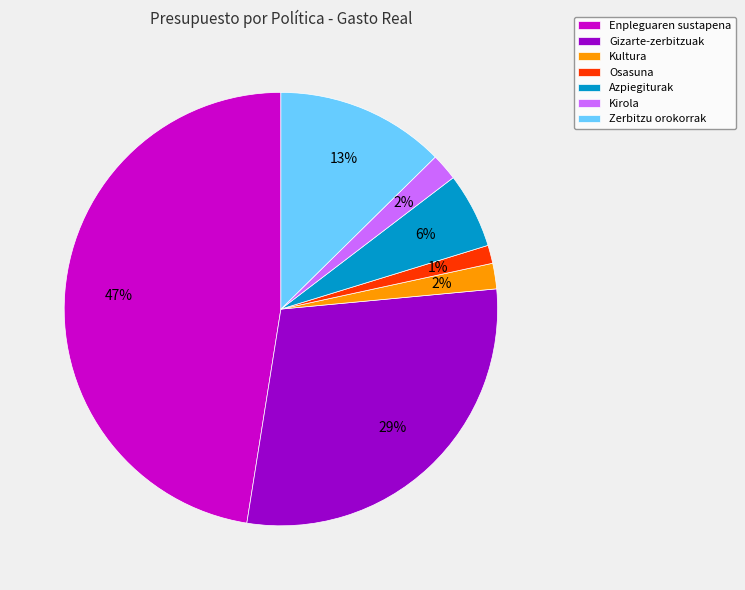

Between Kultura and Zerbitzu orokorrak, which is larger?

Zerbitzu orokorrak